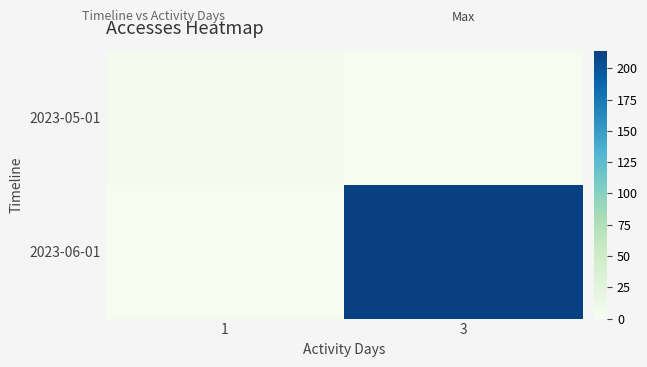

Which series changed the most between 1 and 3?

2023-06-01